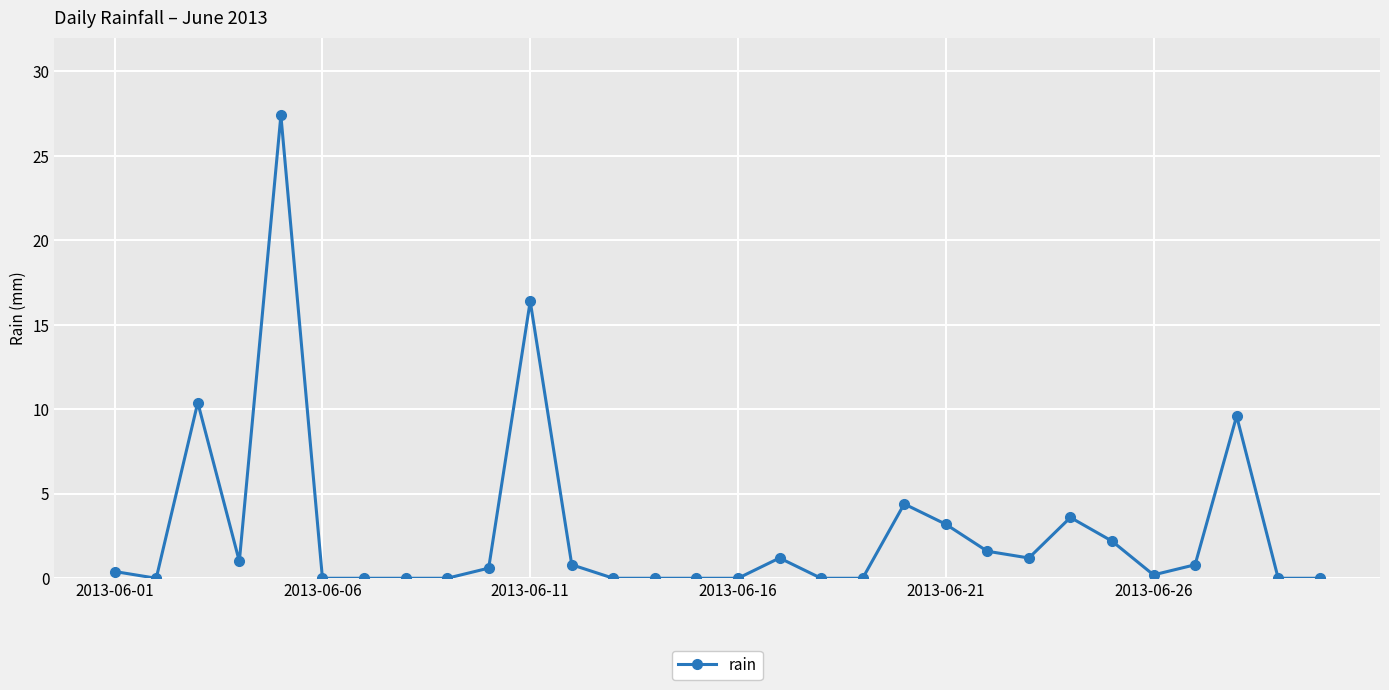

What is the average value?

2.8